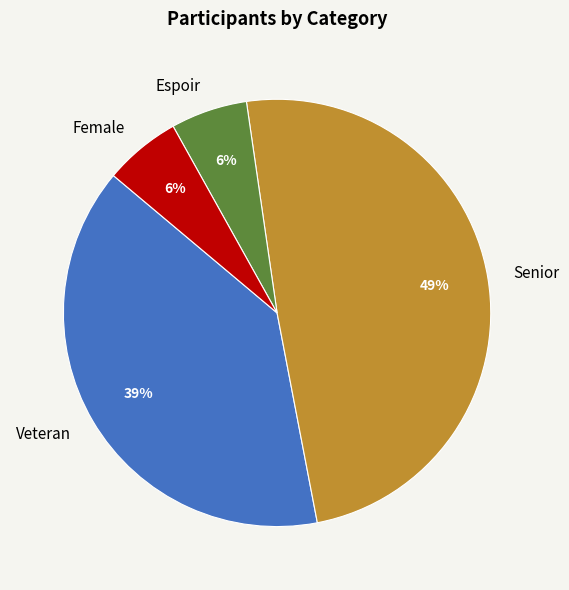

Do Veteran and Senior together represent more than half of the pie?

Yes